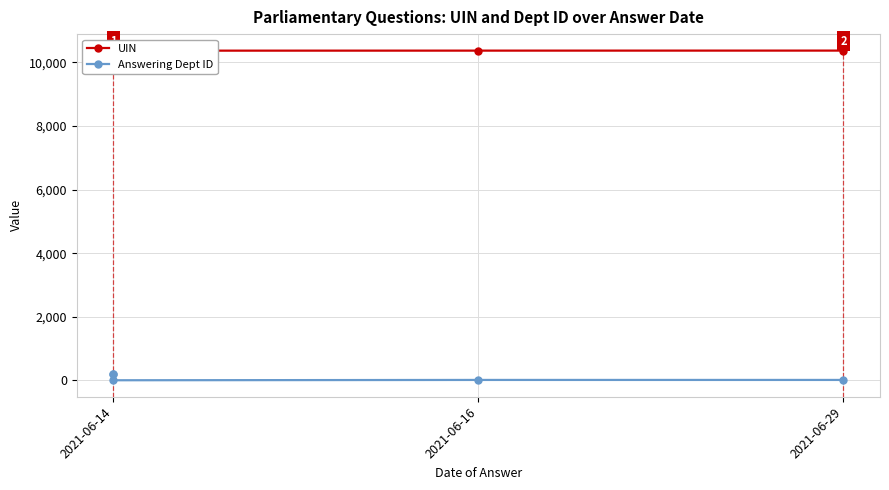

True or false: UIN and Answering Dept ID cross at least once.

False